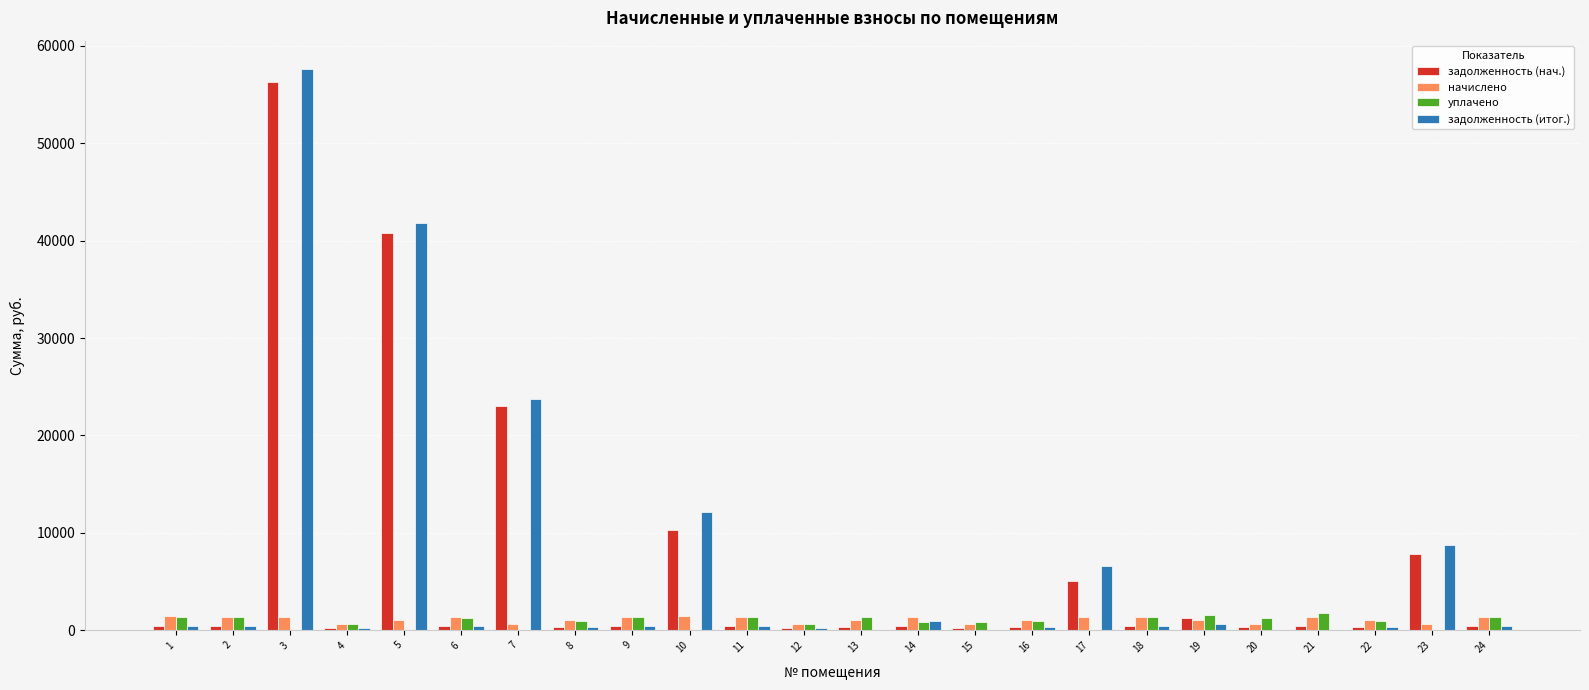

At which category is the sum across all series the highest?

3